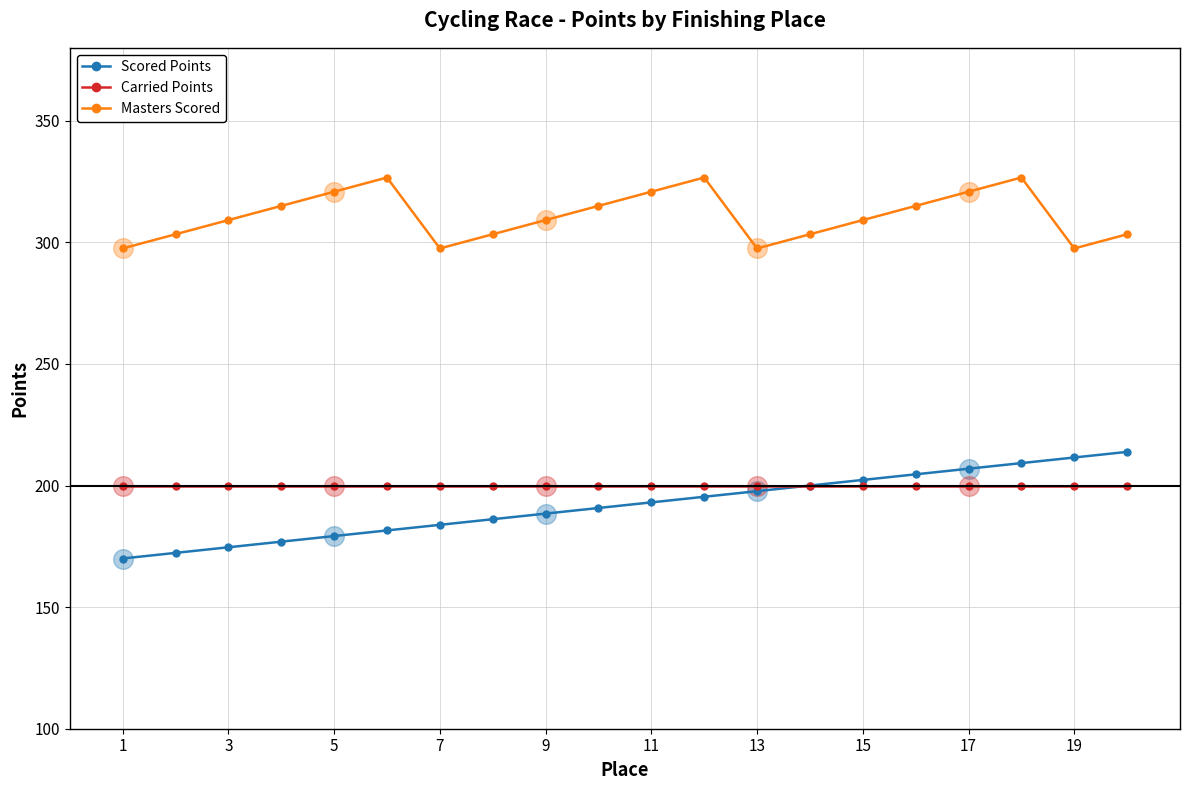

At how many categories does at least one series exceed 288?

20